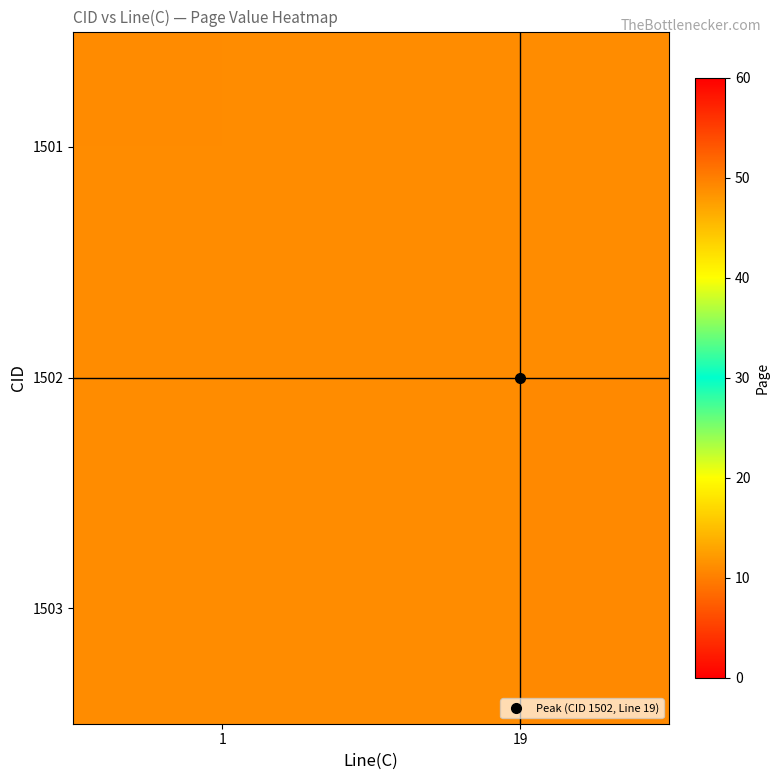

The value of 1502 at 19 is 49.2. True or false?

True